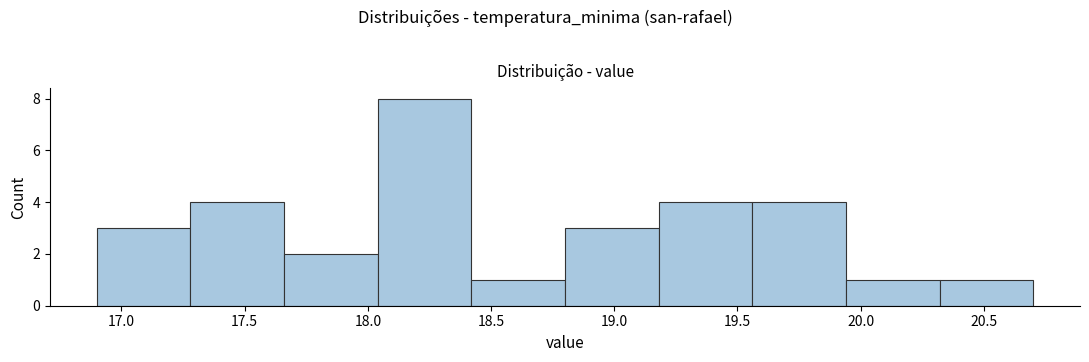

How tall is the bar that spans 20.32 to 20.70 on the x-axis? Neither the bar edges nor the heights are printed on the chart, so give them approximately, as read against the axes.

1